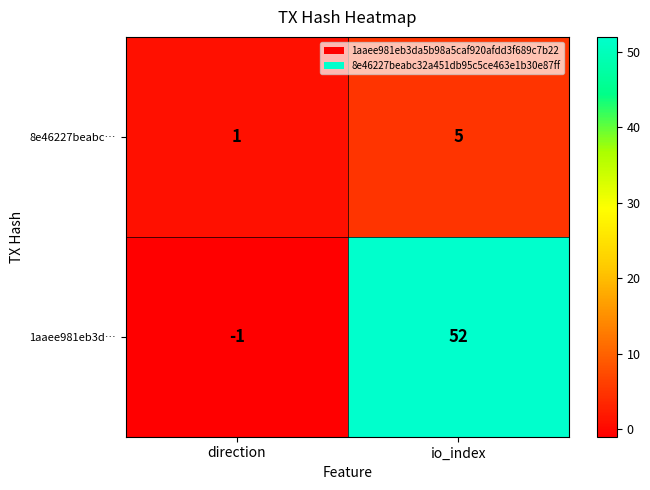

True or false: 8e46227beabc… has a value of 1 at direction.

True